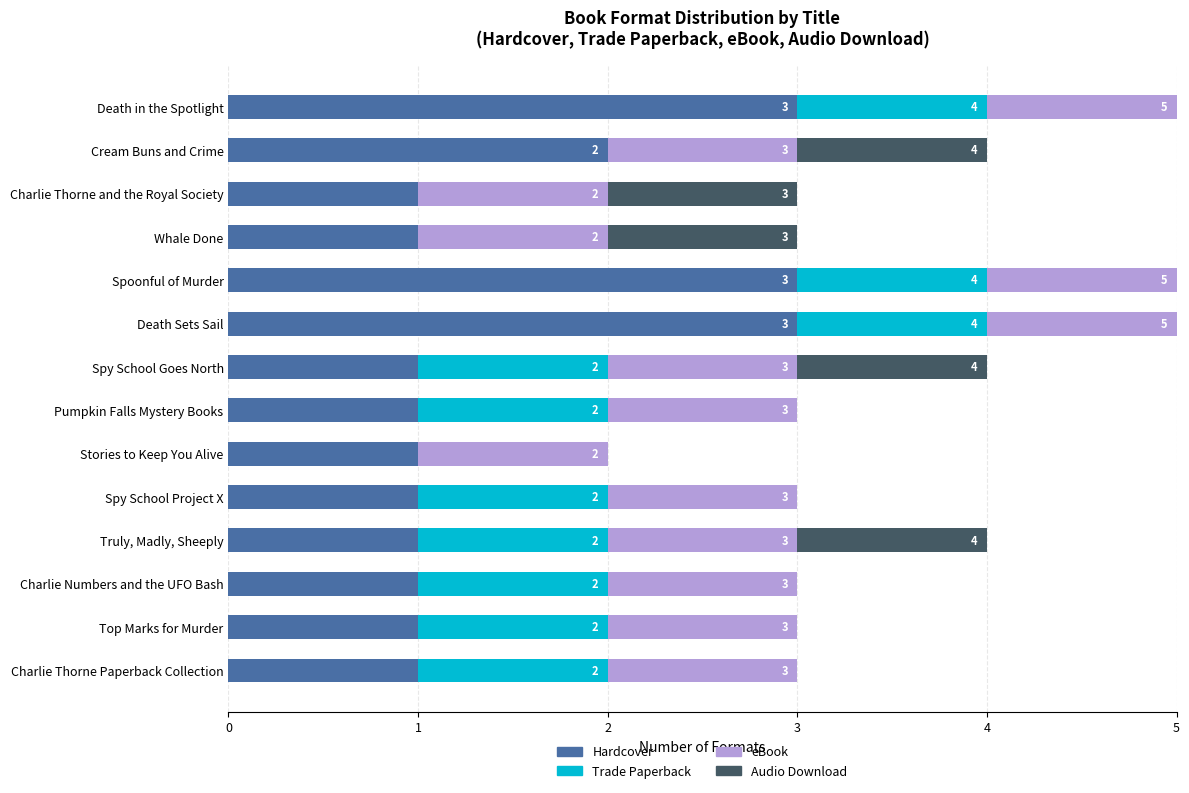

At which label is Hardcover closest to 2?

Cream Buns and Crime